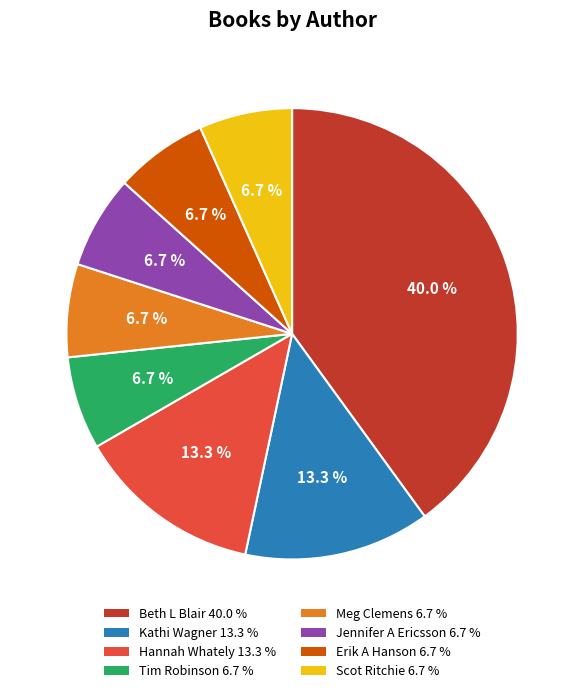

To the nearest percent, what is the difference between the largest and smallest slice percentages?

33%